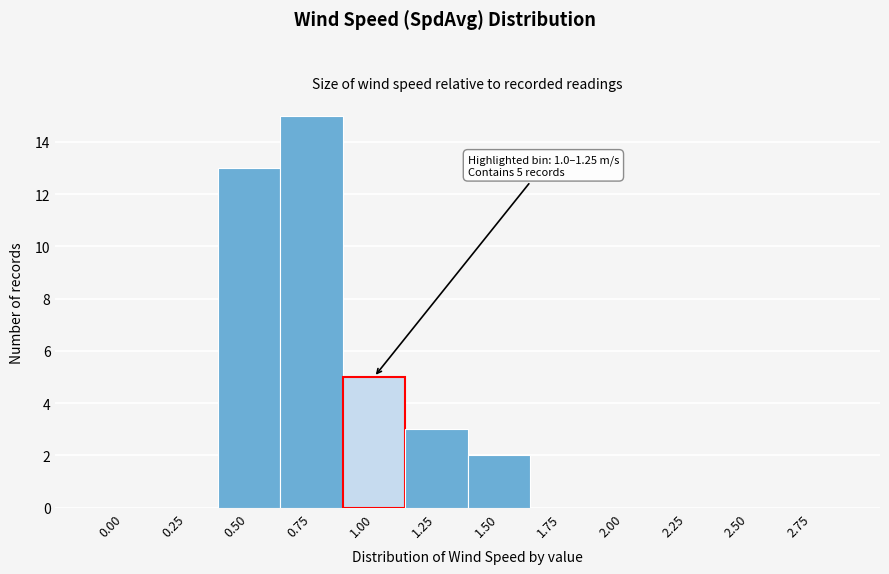

Reading left to right, transcribe all the data shown in this chart.

0.00=0	0.25=0	0.50=13	0.75=15	1.00=5	1.25=3	1.50=2	1.75=0	2.00=0	2.25=0	2.50=0	2.75=0